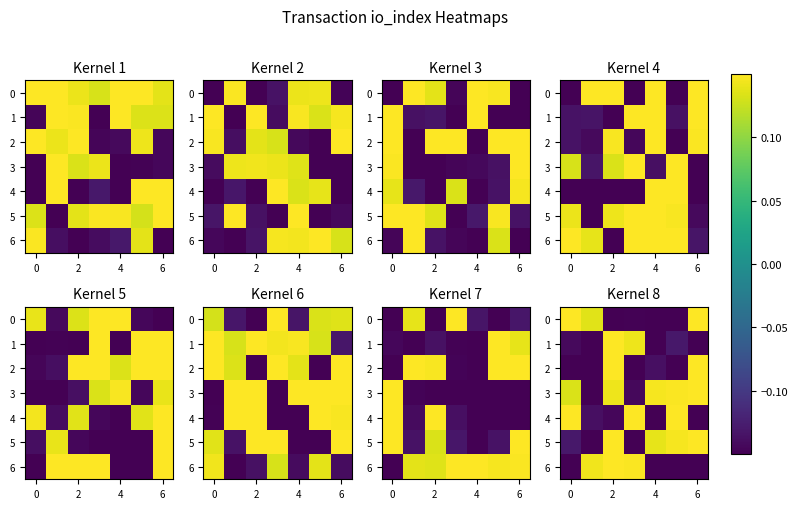

Is it true that 0 equals 0.3 at 0?

False